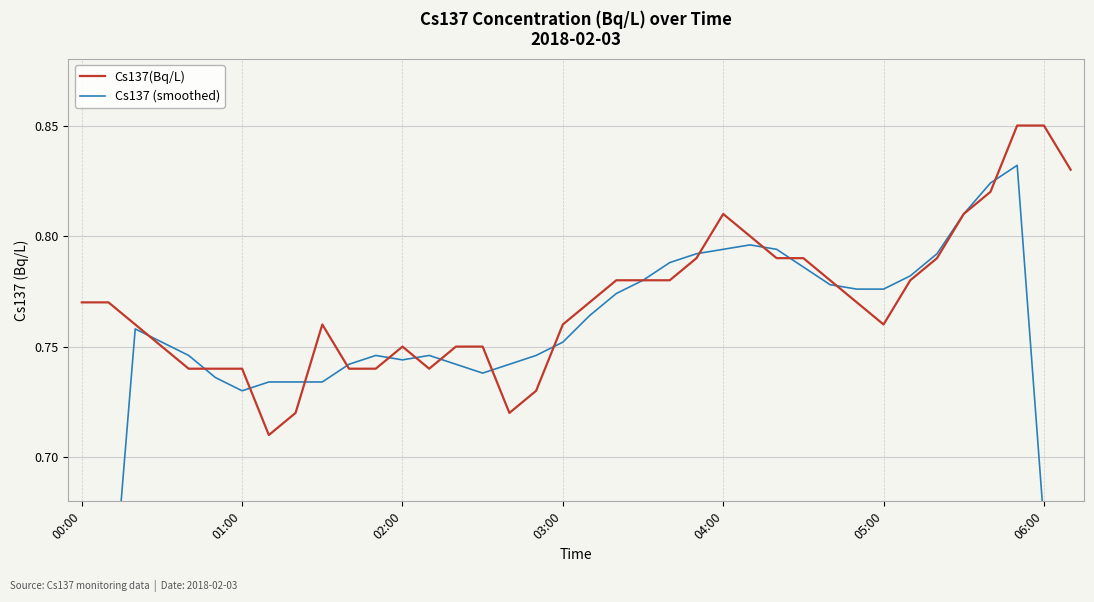

What is the label of the 38th point from the right?

00:00